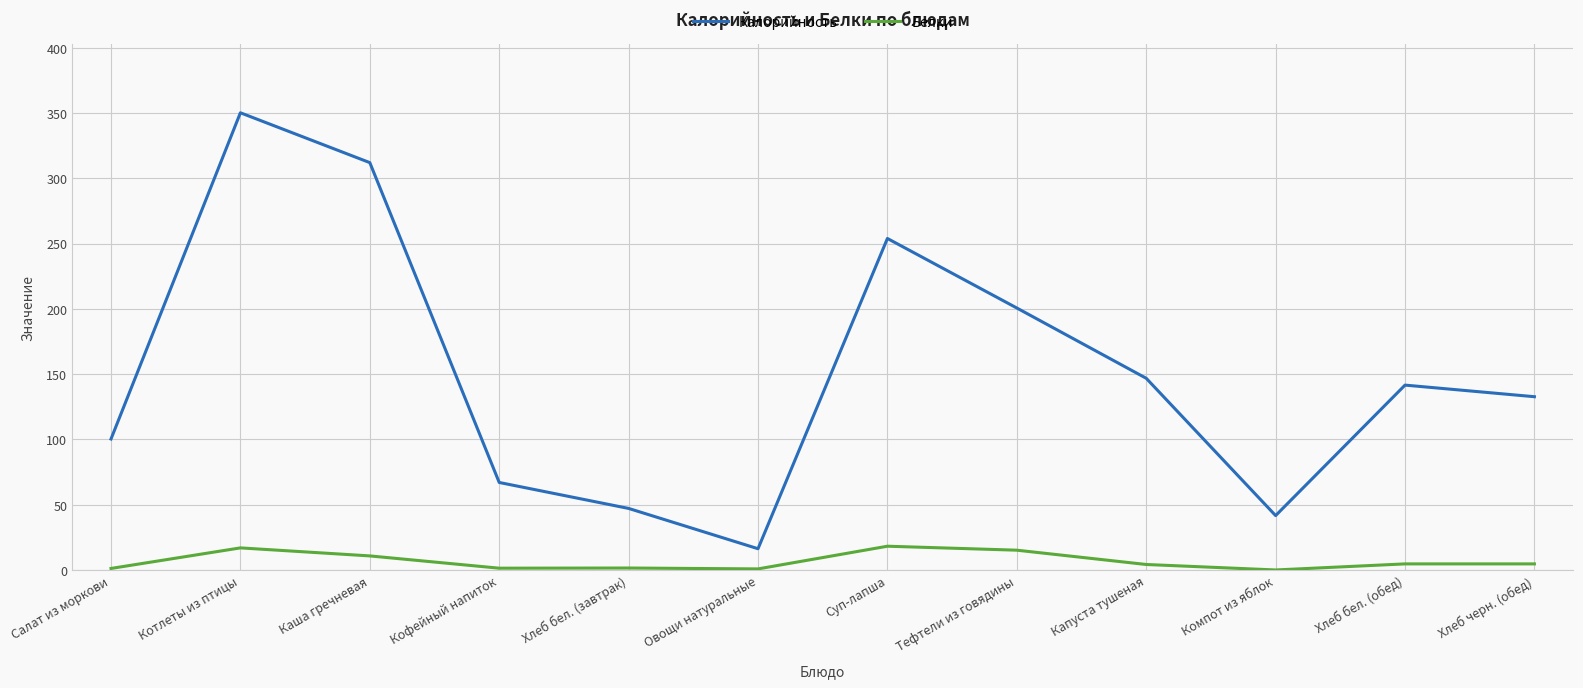

True or false: Калорийность and Белки intersect in this chart.

False